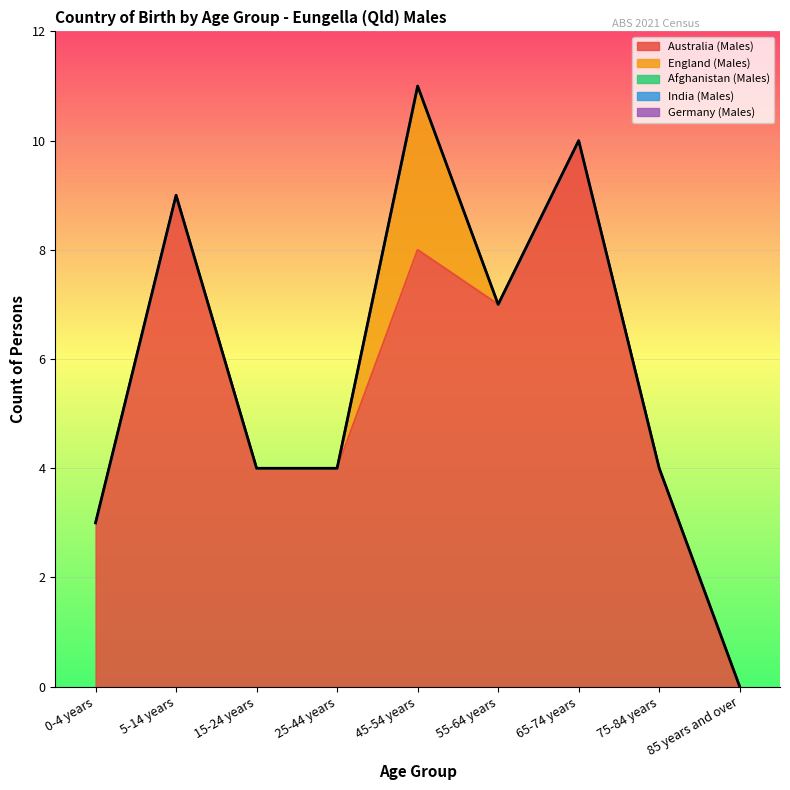

Which series has the largest total across all categories?

Australia (Males)